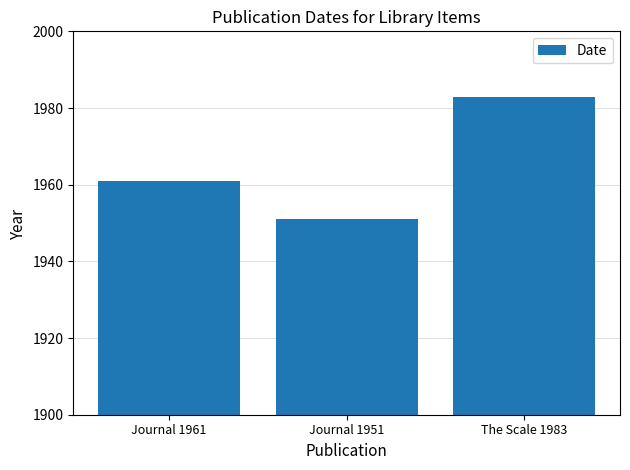

The chart shows a value of 1292 at Journal 1951. True or false?

False